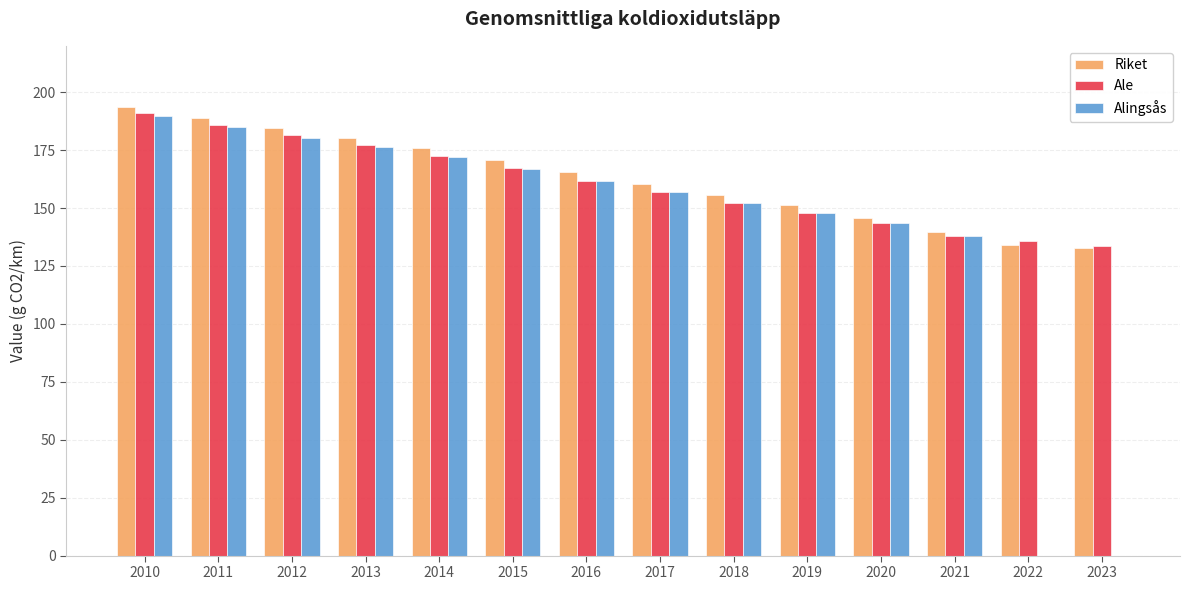

How many groups of bars are there?

14